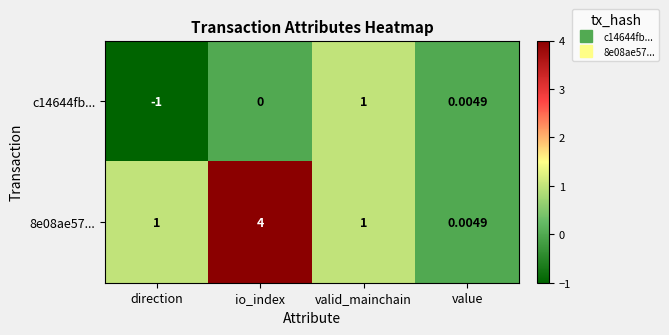

At which category is the sum across all series the highest?

io_index